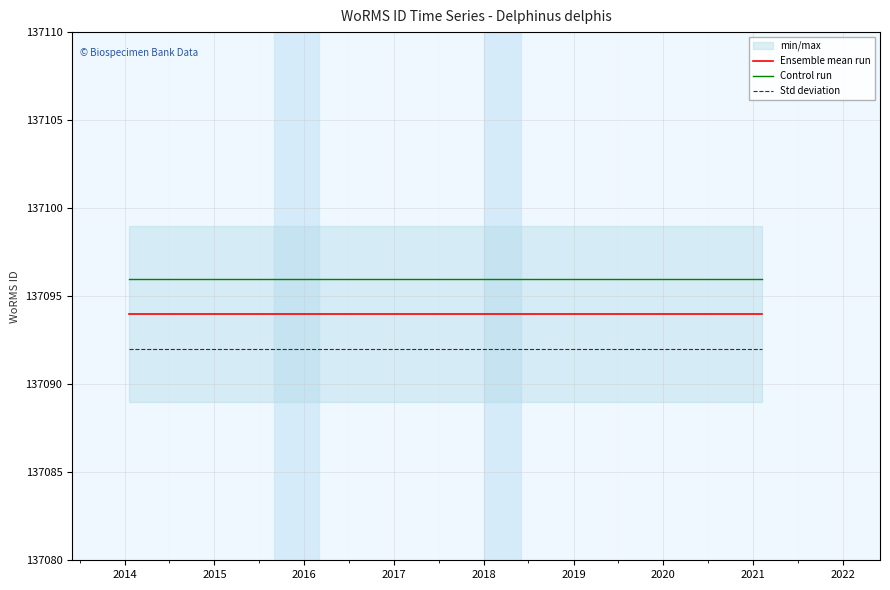

What is the lowest value of the Ensemble mean run series?

137094